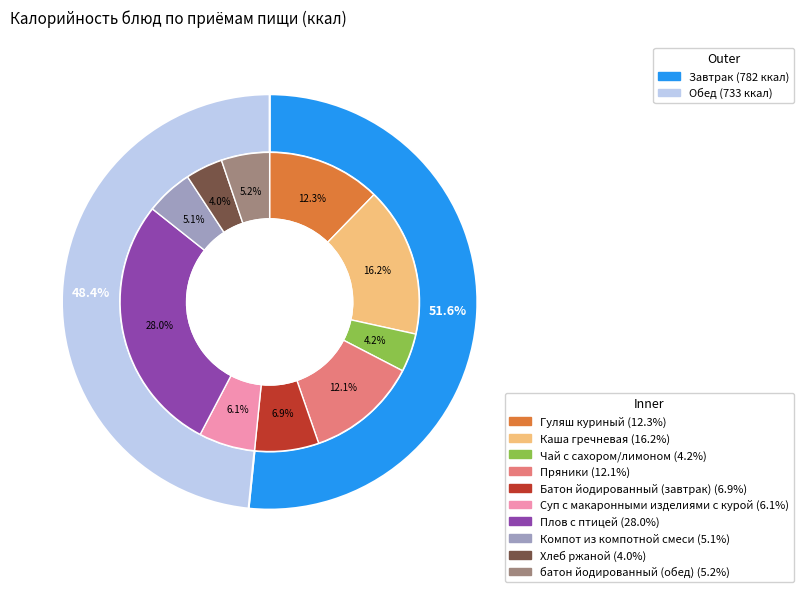

Which slice is the largest?

Плов с птицей